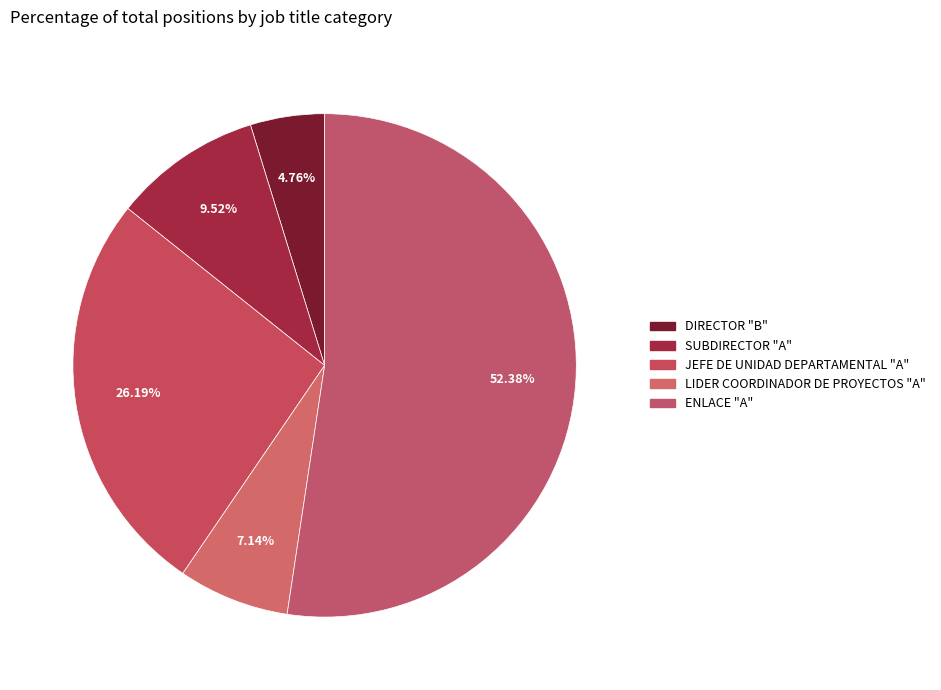

Does DIRECTOR "B" account for over 50% of the chart?

No